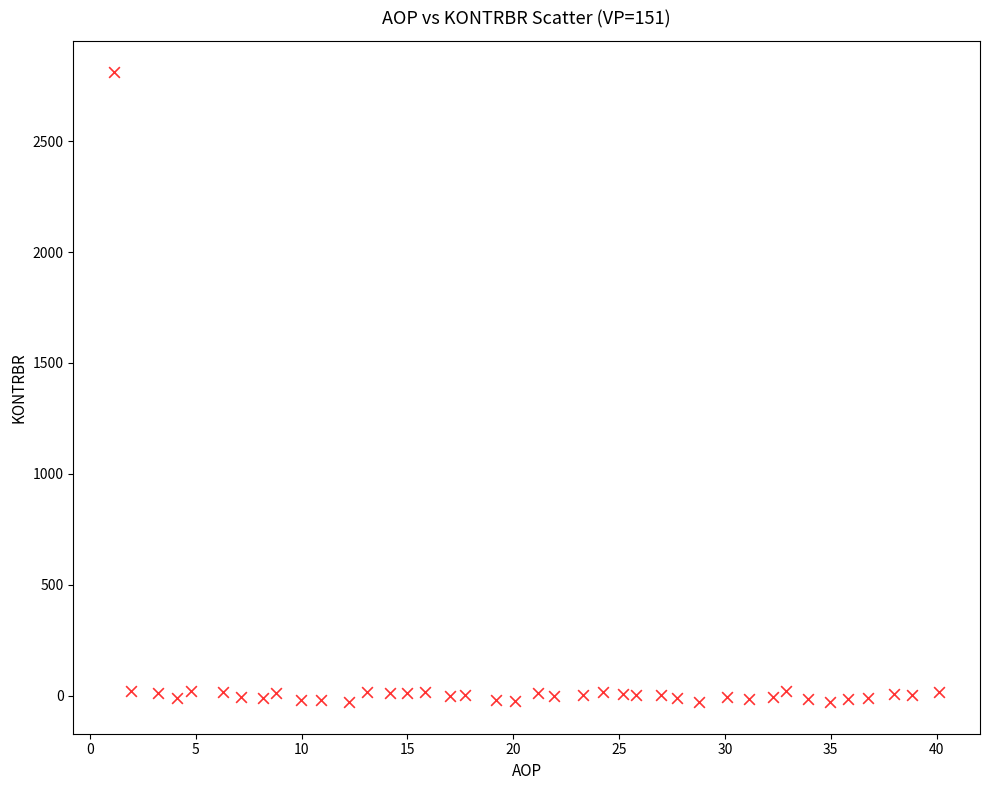

What is the range of X values (max minus min)?

38.9